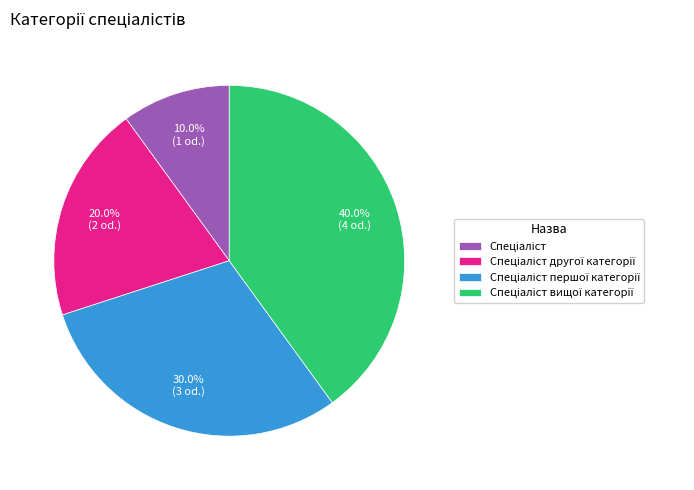

Does any single category account for the majority?

No